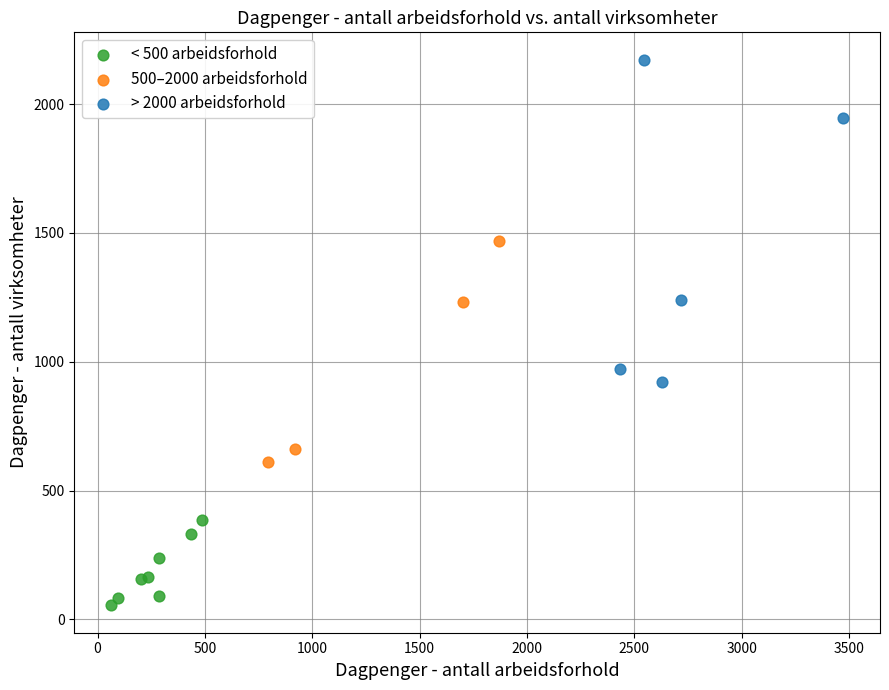

Which series reaches the maximum Y coordinate?

> 2000 arbeidsforhold